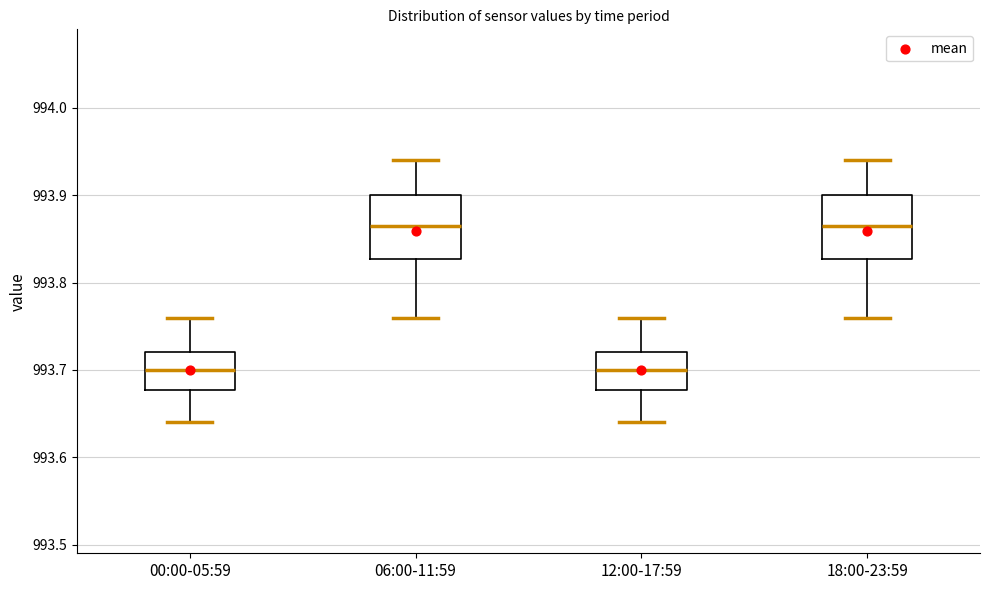

Reading left to right, transcribe this box plot: for each box, give where its median line is, the range the box spans, and where its two whiskers end, as read against the y-axis. The values are not printed on the chart, so give them approximately, as read against the axis.

00:00-05:59: median 993.70, box 993.68 to 993.72, whiskers 993.64 to 993.76
06:00-11:59: median 993.87, box 993.83 to 993.90, whiskers 993.76 to 993.94
12:00-17:59: median 993.70, box 993.68 to 993.72, whiskers 993.64 to 993.76
18:00-23:59: median 993.87, box 993.83 to 993.90, whiskers 993.76 to 993.94